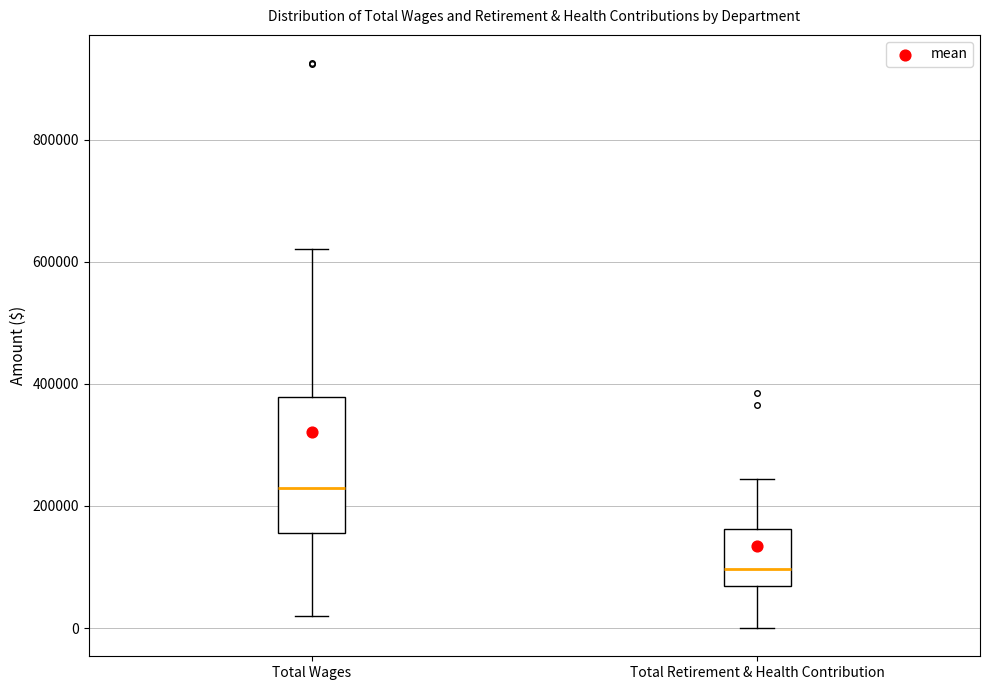

Which box is the tallest, from its lower edge to its upper edge?

Total Wages